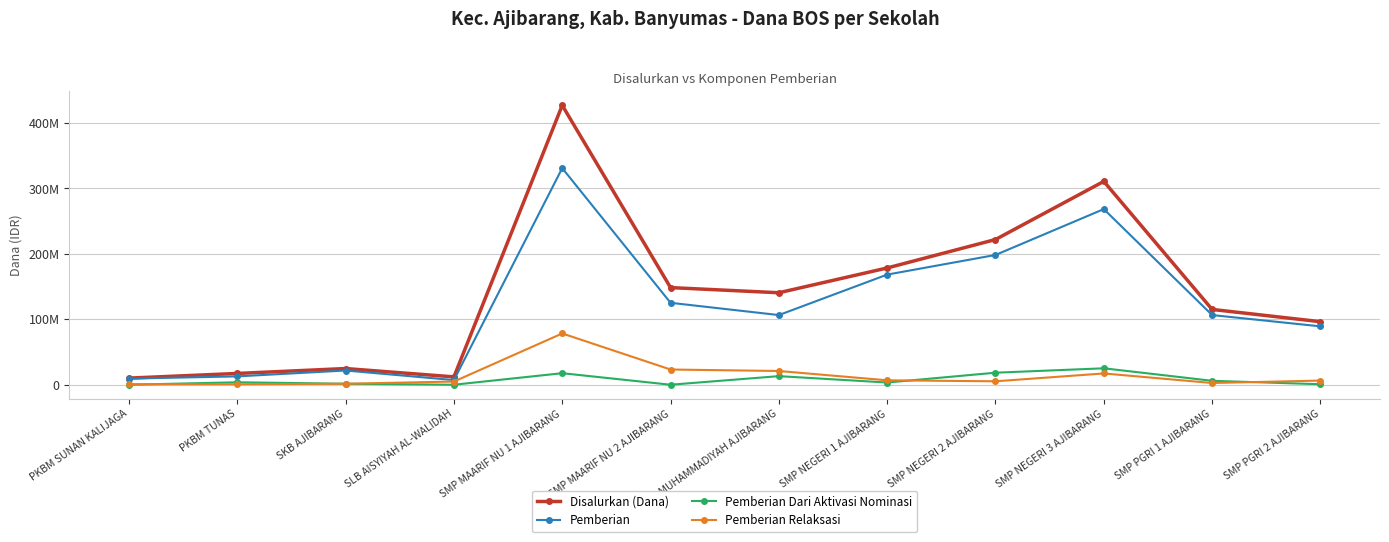

What position from the left is SMP NEGERI 2 AJIBARANG?

9